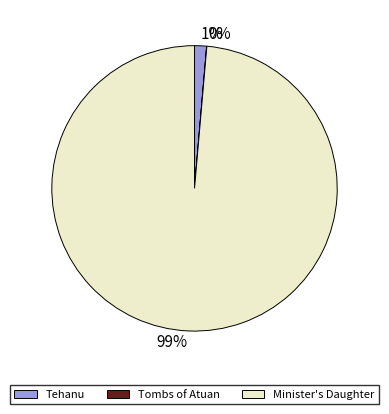

Is there a majority slice in this chart?

Yes